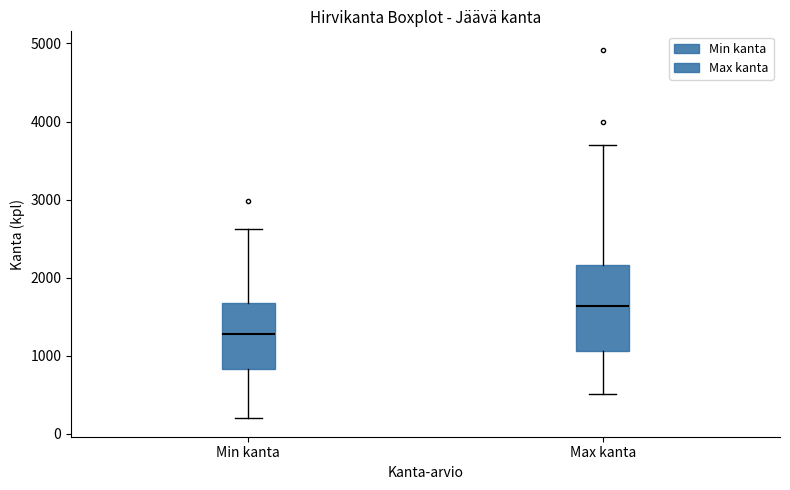

Reading left to right, transcribe this box plot: for each box, give where its median line is, the range the box spans, and where its two whiskers end, as read against the y-axis. The values are not printed on the chart, so give them approximately, as read against the axis.

Min kanta: median 1300, box 800 to 1700, whiskers 200 to 2600
Max kanta: median 1600, box 1100 to 2200, whiskers 500 to 3700